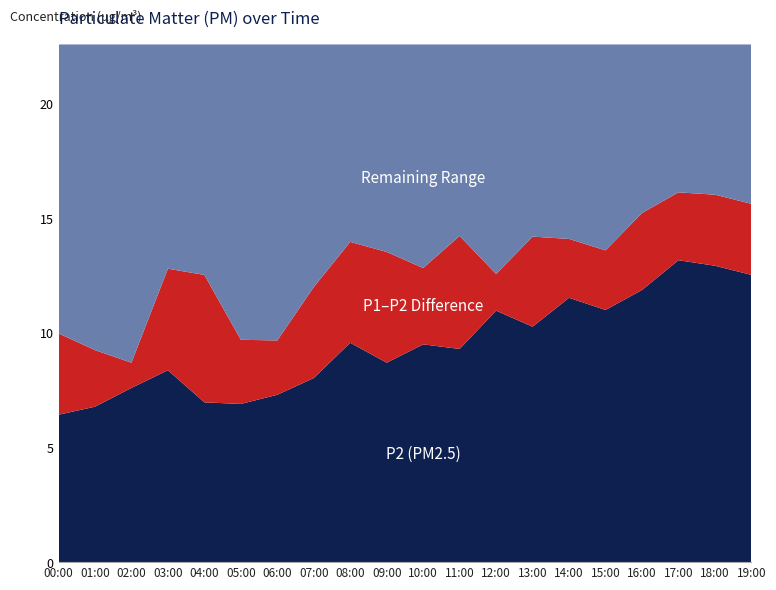

Reading right to left, transcribe all the data shown in this chart.

P1: 15.6	16.0	16.1	15.2	13.6	14.1	14.2	12.6	14.2	12.8	13.5	14.0	12.0	9.7	9.7	12.5	12.8	8.7	9.2	10.0
P2: 12.5	12.9	13.2	11.9	11.0	11.5	10.3	11.0	9.3	9.5	8.7	9.6	8.0	7.3	6.9	7.0	8.4	7.6	6.8	6.4